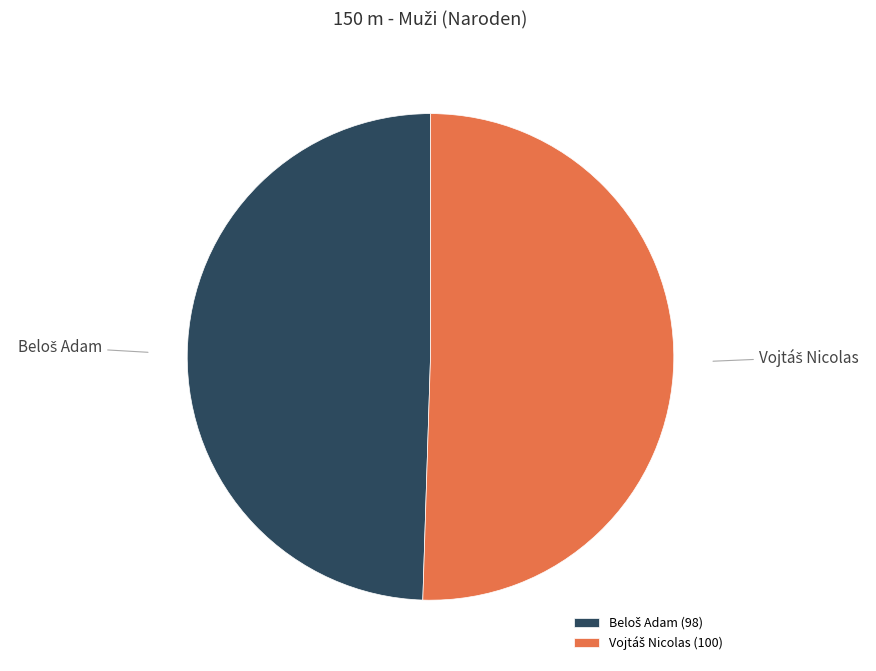

Is there any slice that represents more than half of the pie?

Yes